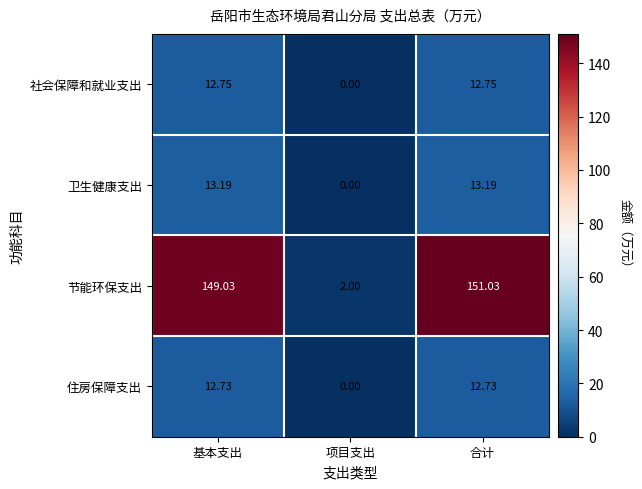

Is the value of 卫生健康支出 at 项目支出 greater than the value of 节能环保支出 at 项目支出?

No